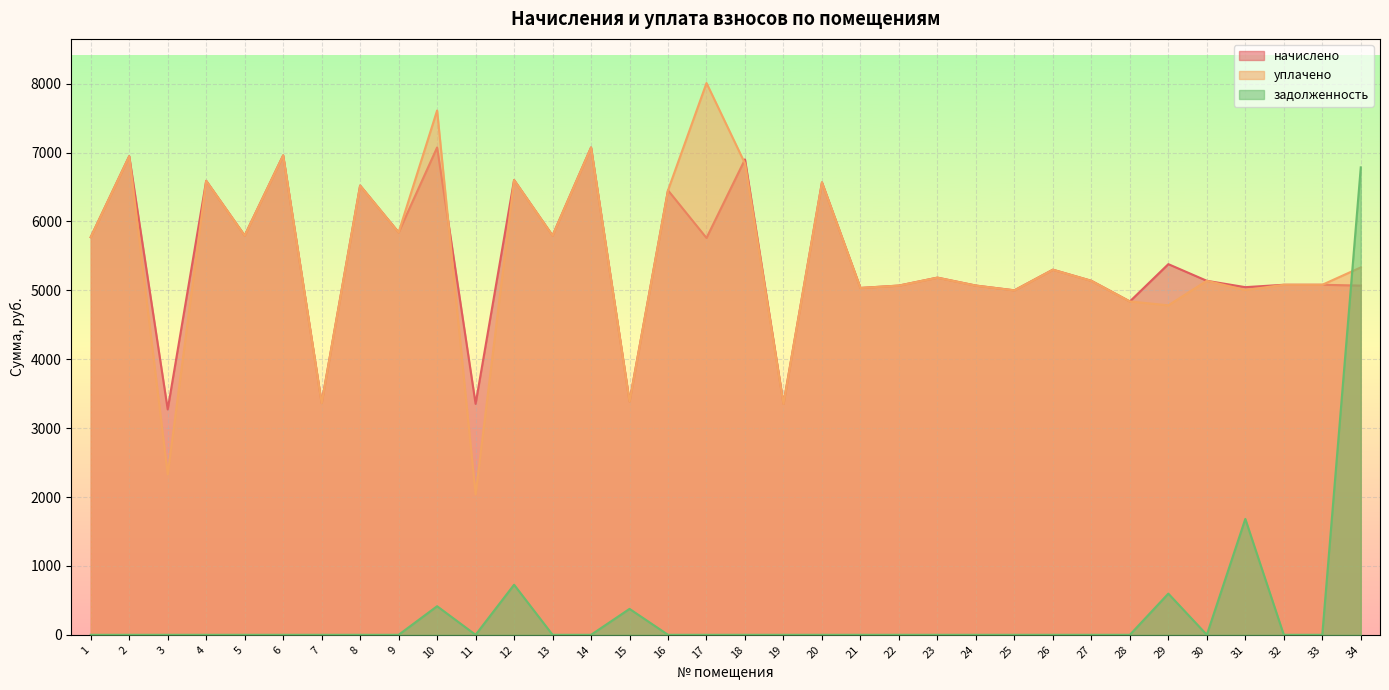

Between 7 and 17, which is larger?

17